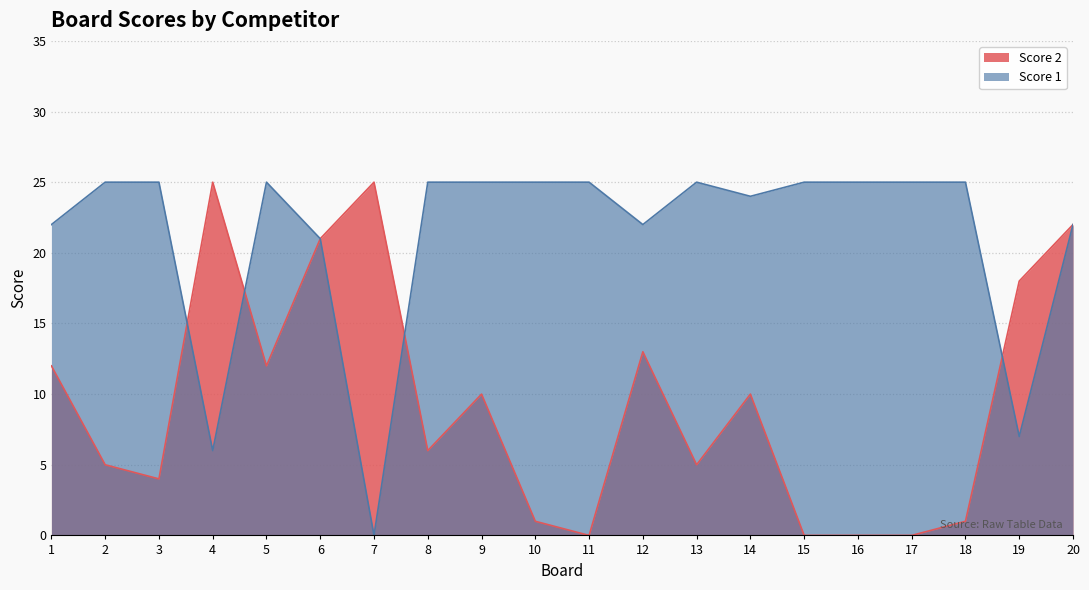

What is the total value across all series at 3?

29